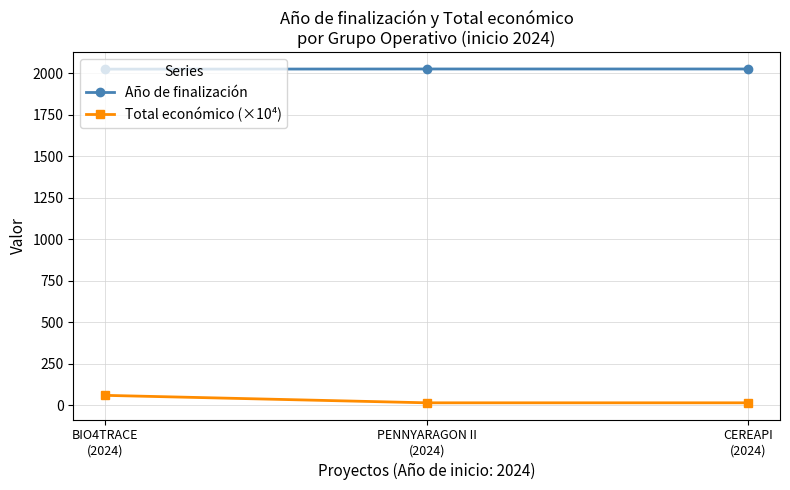

List the series in order of their peak value, lowest first.

Total económico (×10⁴), Año de finalización